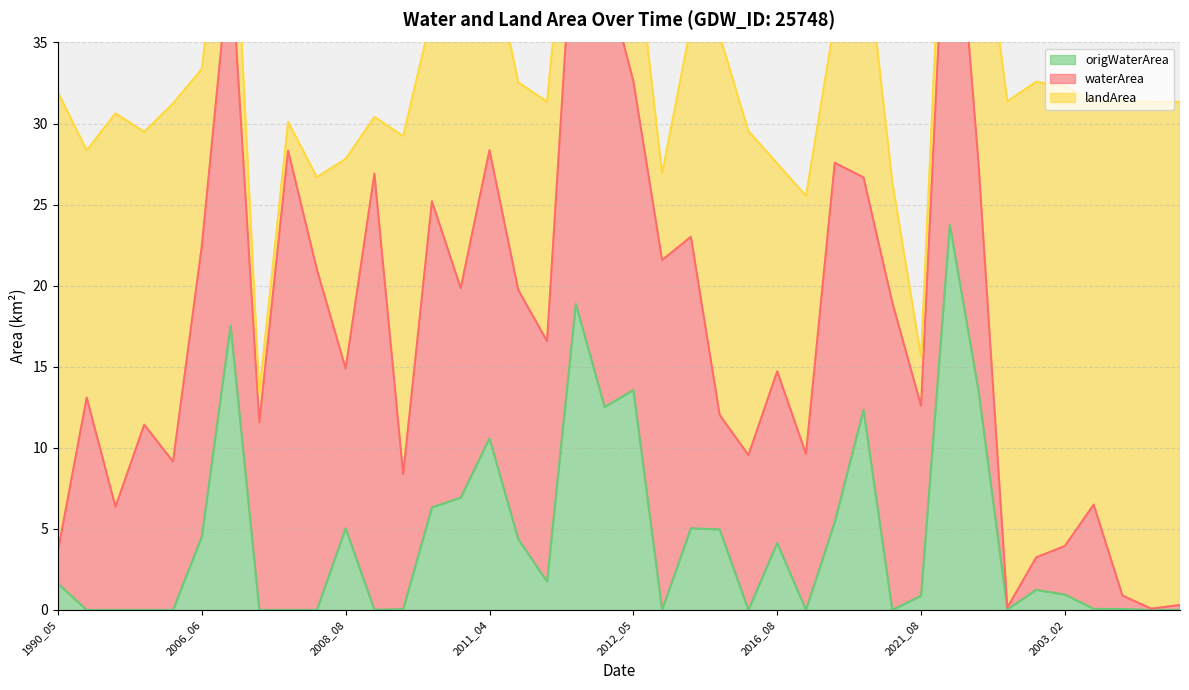

In waterArea, how many points are higher than both neighbors (excluding endpoints)?

14